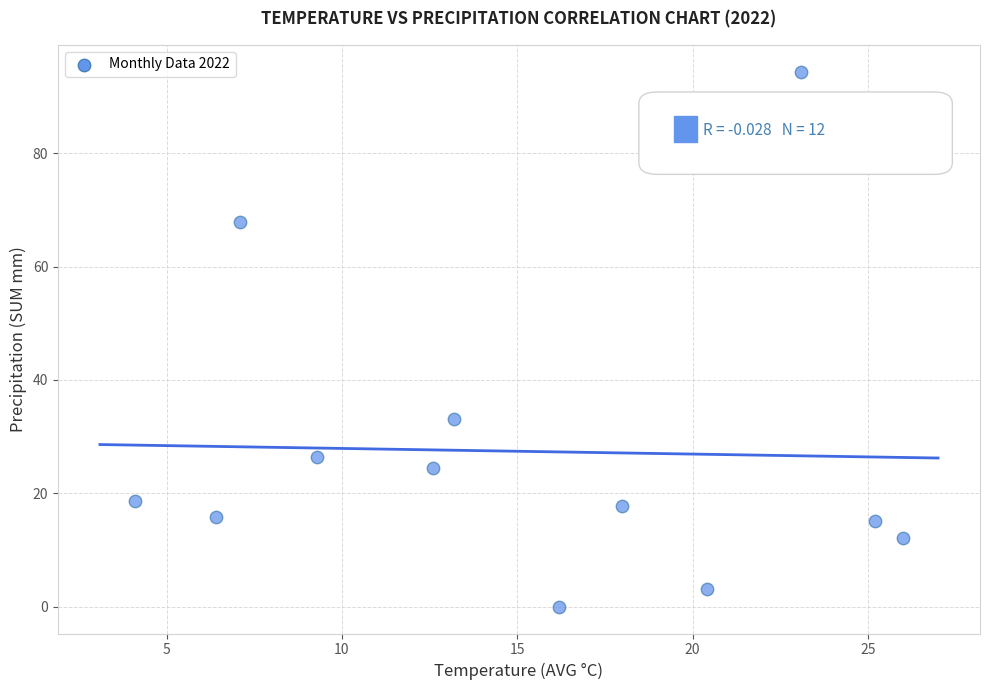

What is the range of X values (max minus min)?

21.9